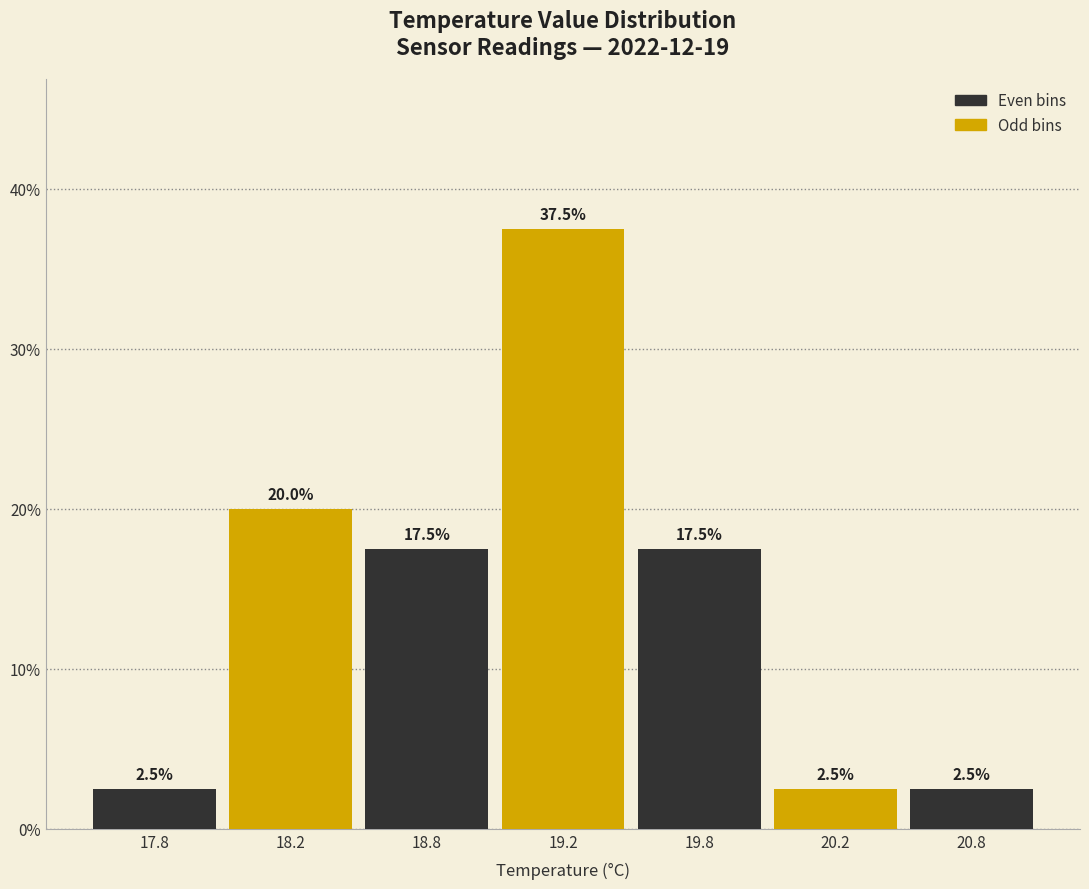

Reading right to left, transcribe all the data shown in this chart.

2.5	2.5	17.5	37.5	17.5	20.0	2.5